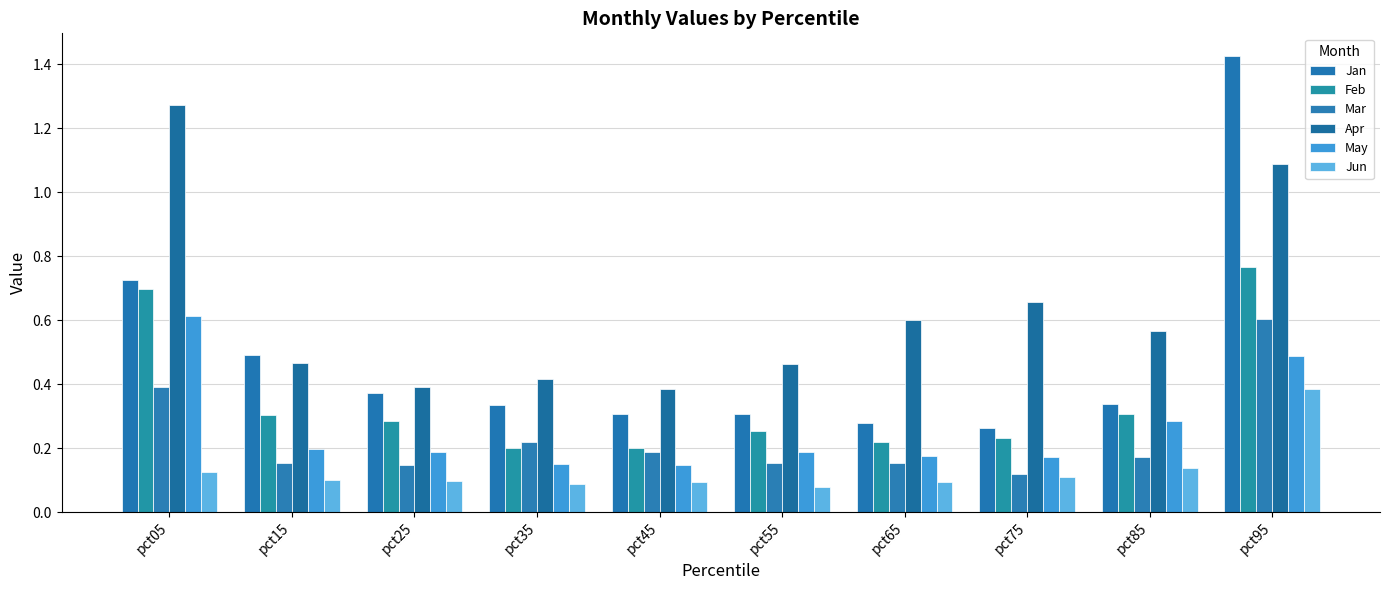

The Jan series shows 0.3 at pct35. True or false?

True